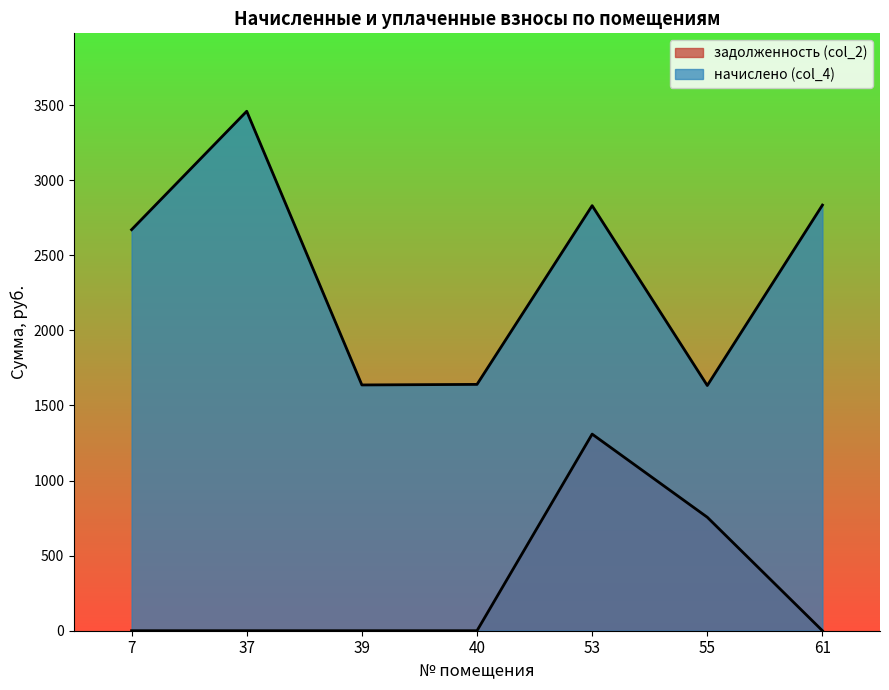

How many series are shown in this chart?

2